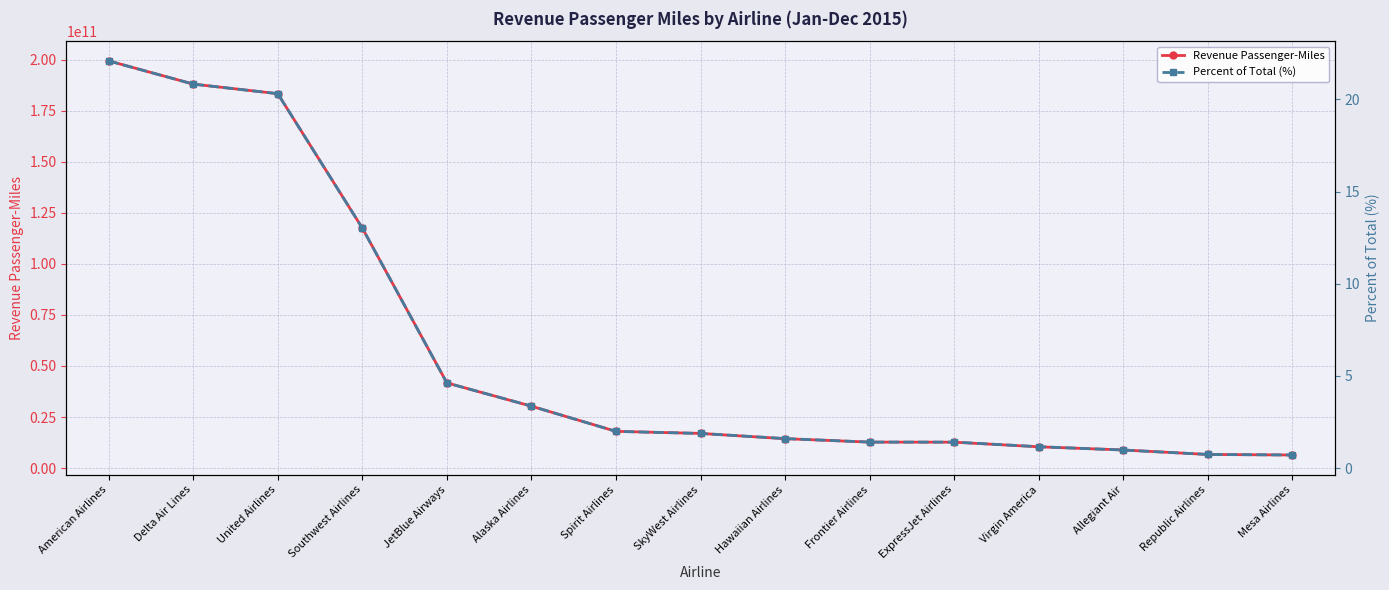

What value does the Revenue Passenger-Miles series have at Hawaiian Airlines?

14400456022